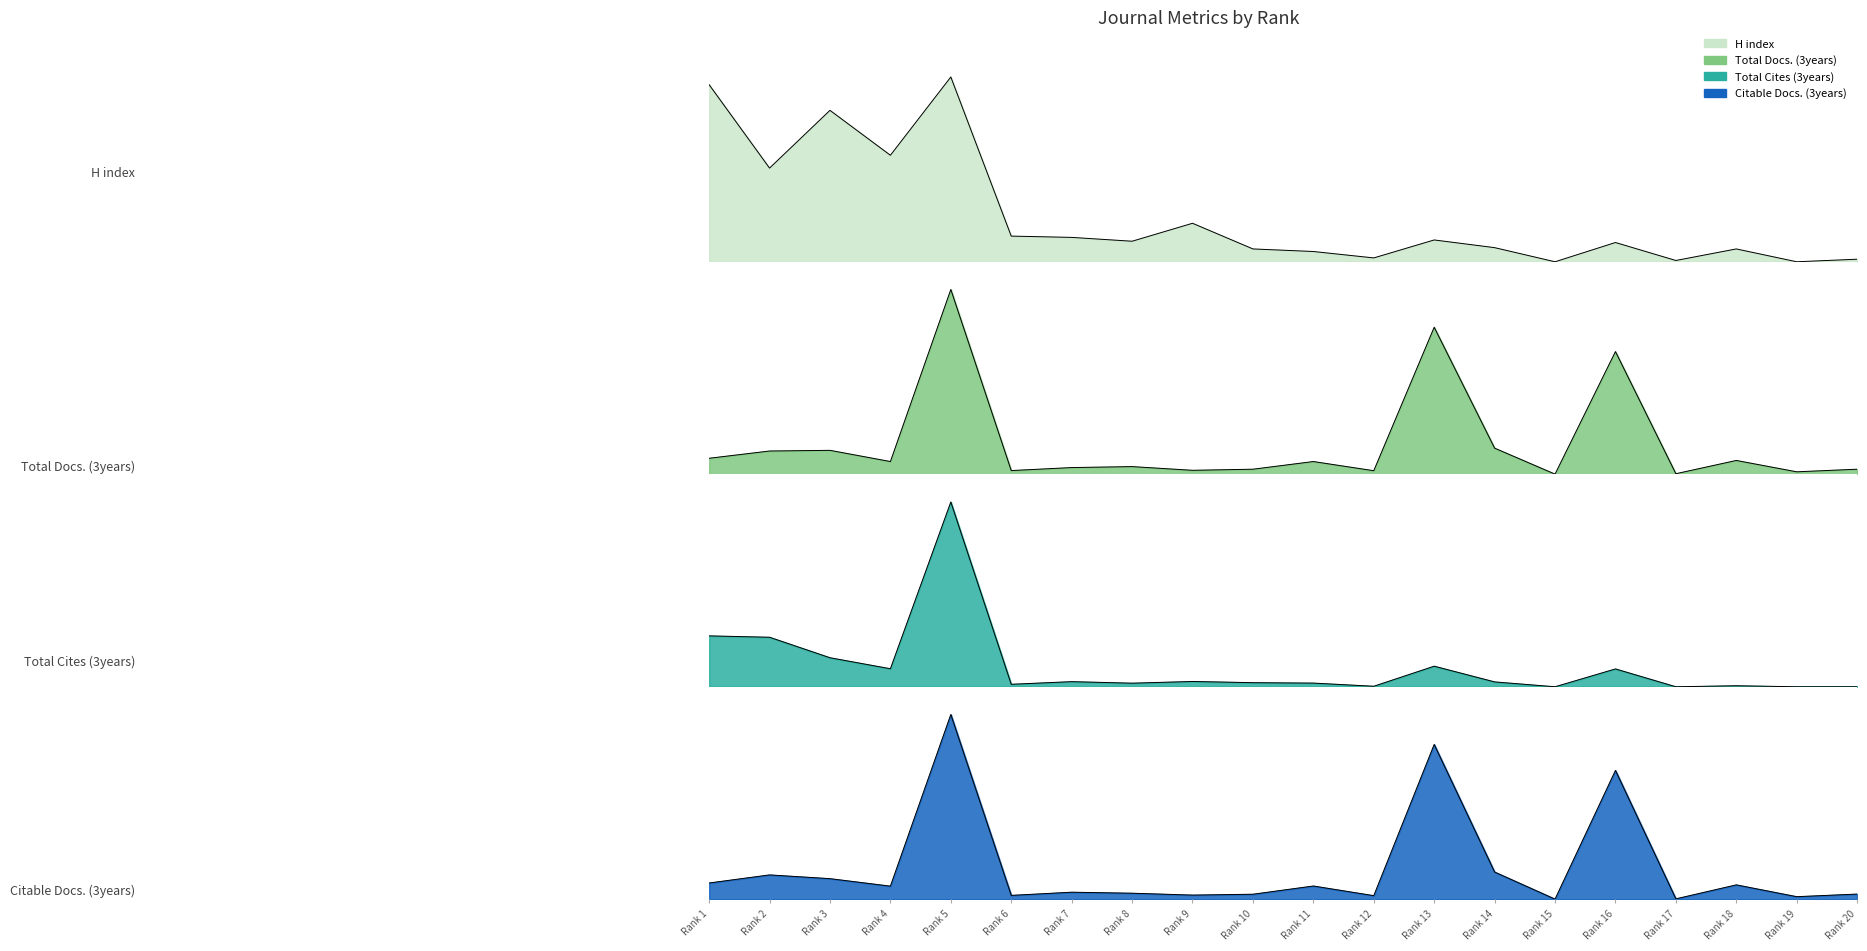

What is the difference between the second highest and second lowest values in the Total Cites (3years) series?

596